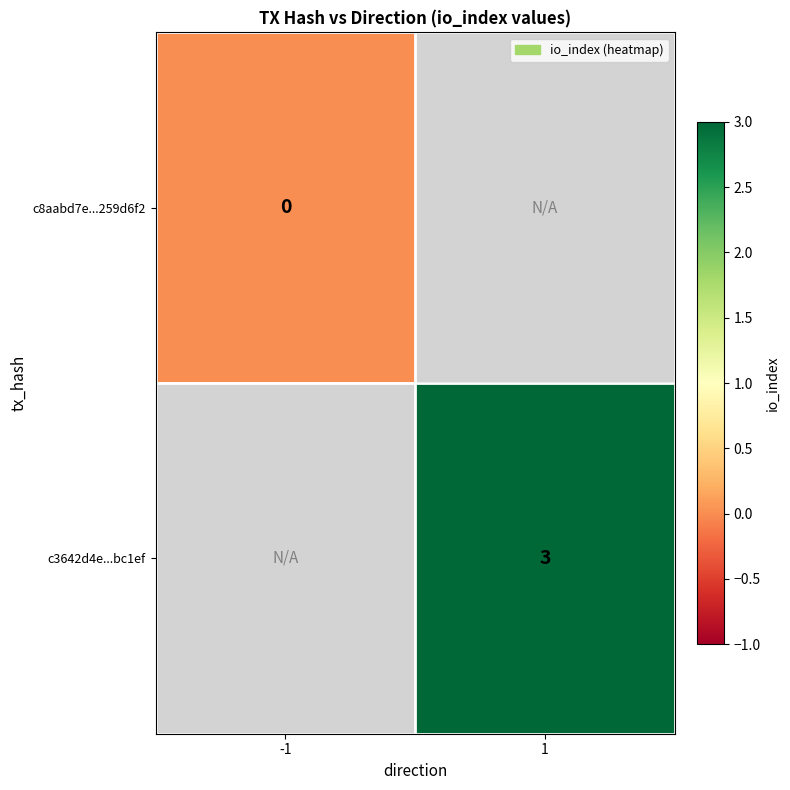

The value of c3642d4e...bc1ef at 1 is 1. True or false?

False